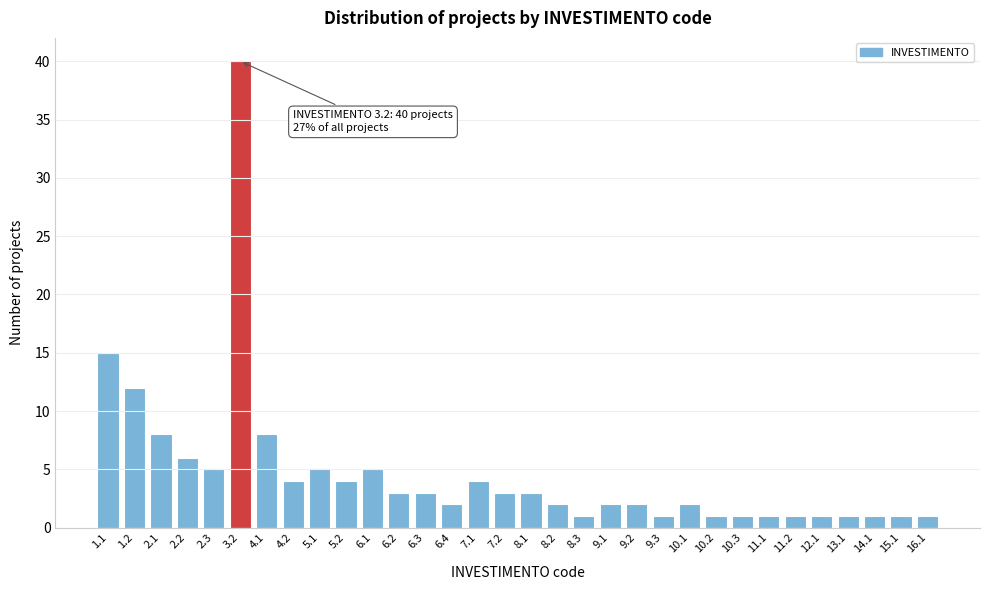

What is the difference between the maximum and minimum values?

39